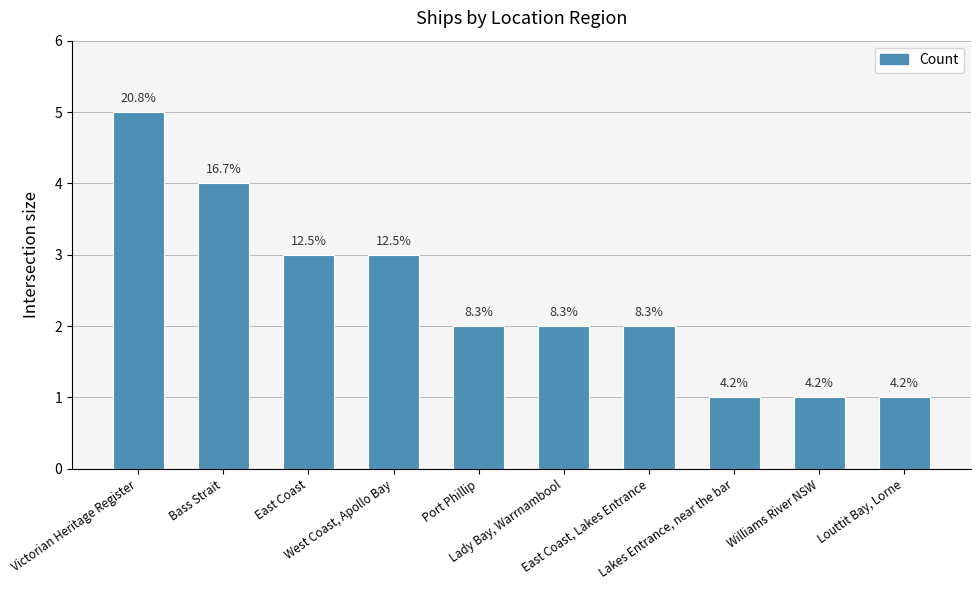

What is the sum of all values?

24